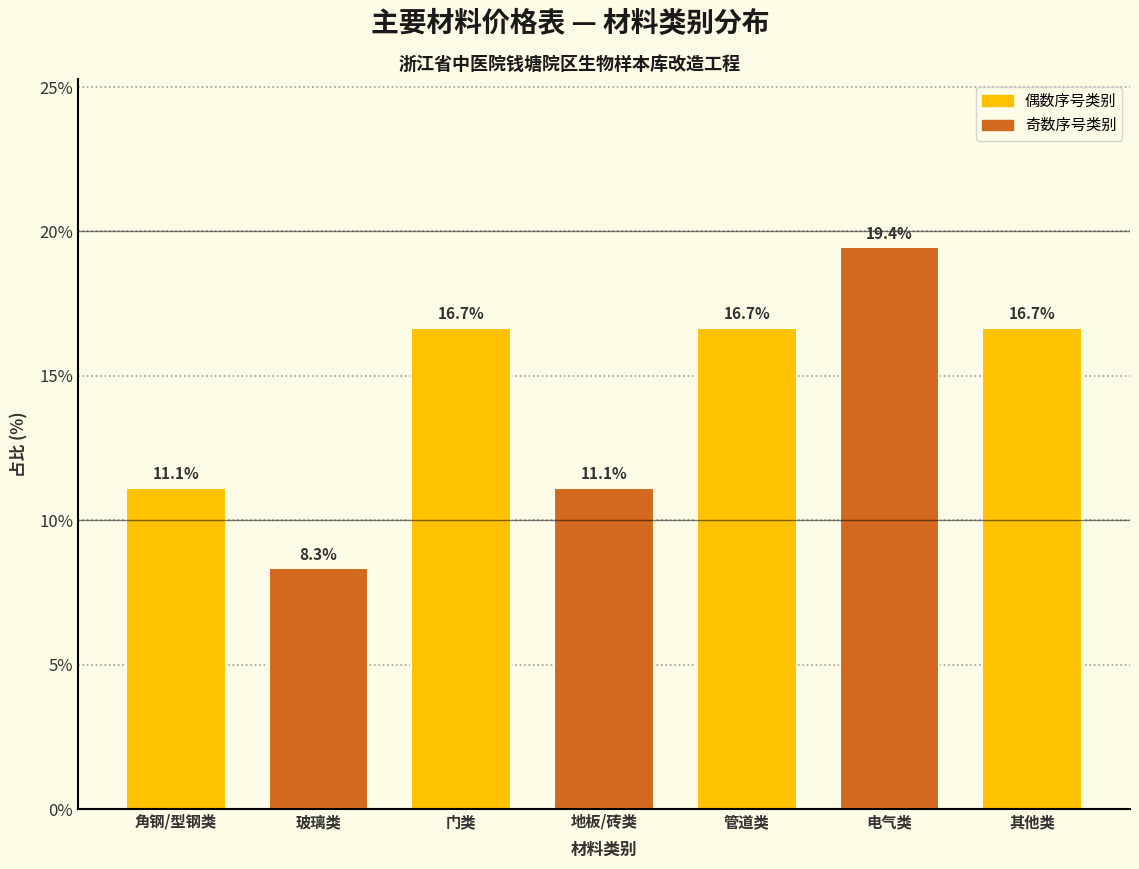

Reading right to left, transcribe all the data shown in this chart.

其他类=16.7	电气类=19.4	管道类=16.7	地板/砖类=11.1	门类=16.7	玻璃类=8.3	角钢/型钢类=11.1